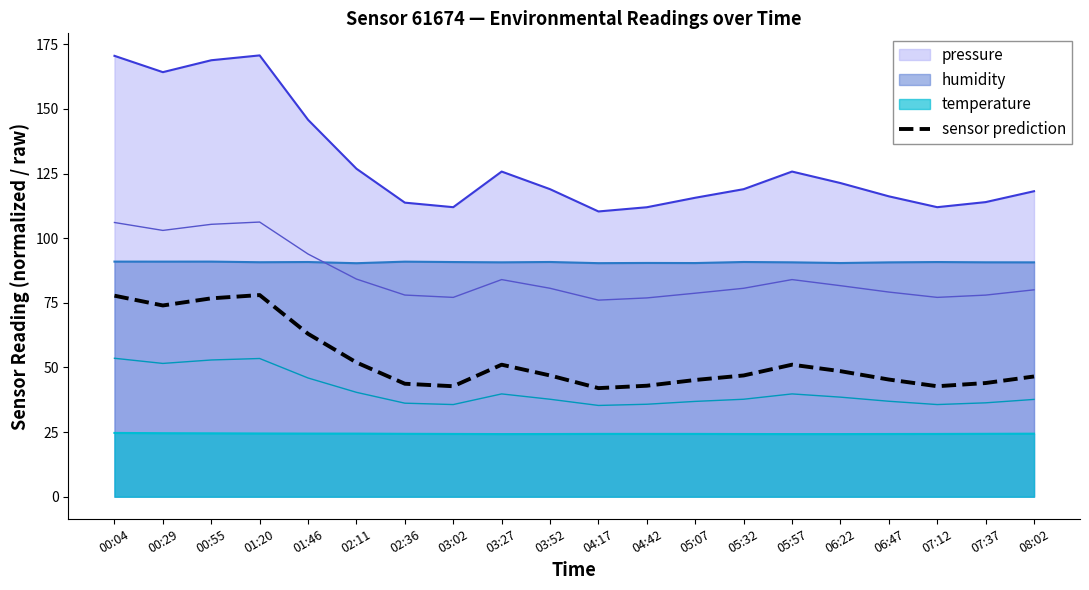

What is the highest value of the sensor prediction series?

78.0